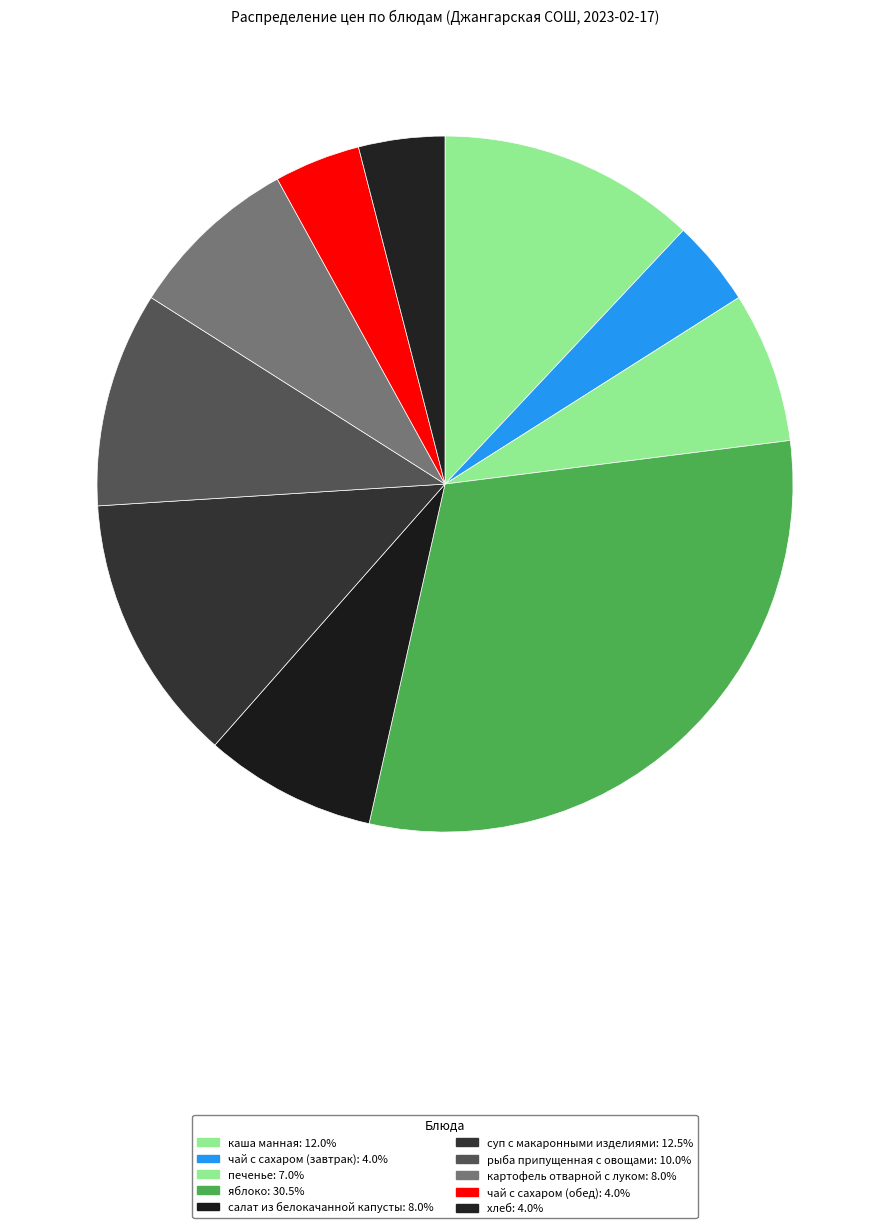

Count the number of slices in the pie.

10